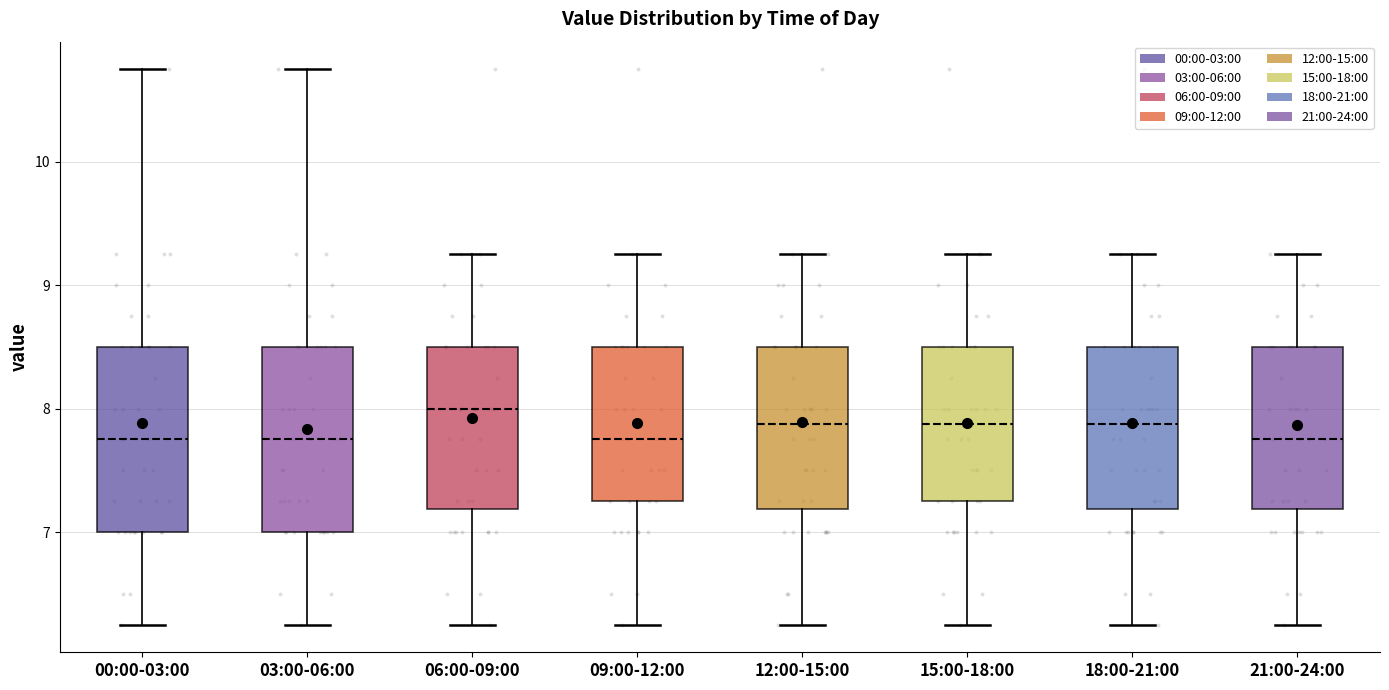

Which box has the highest median line?

06:00-09:00